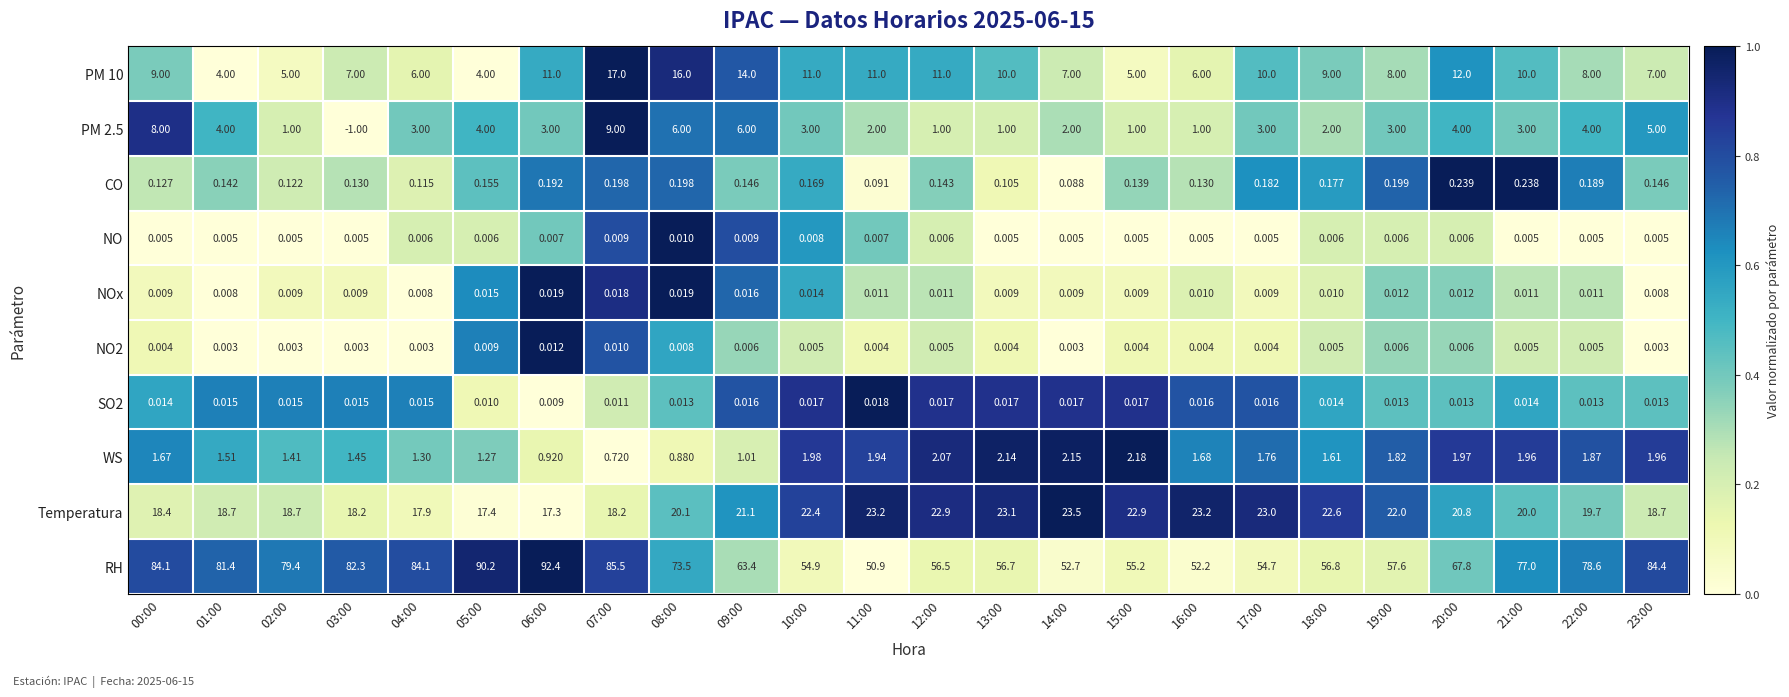

How many data points does each series have?

24